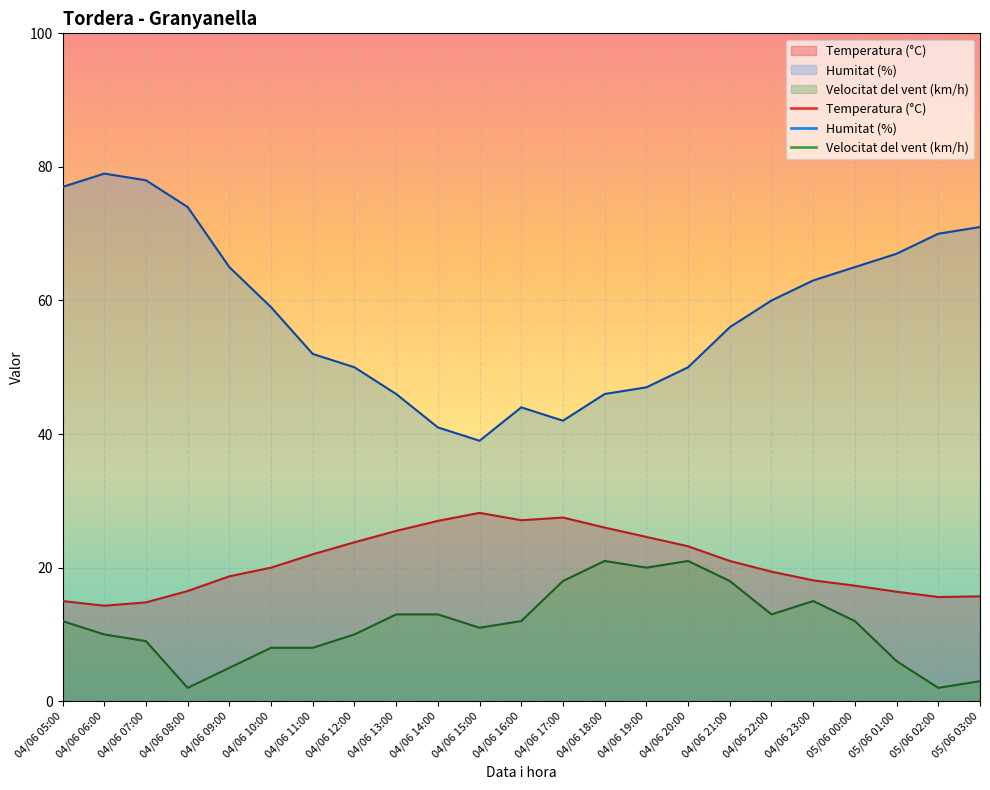

List the series in order of their peak value, highest first.

Humitat (%), Temperatura (°C), Velocitat del vent (km/h)